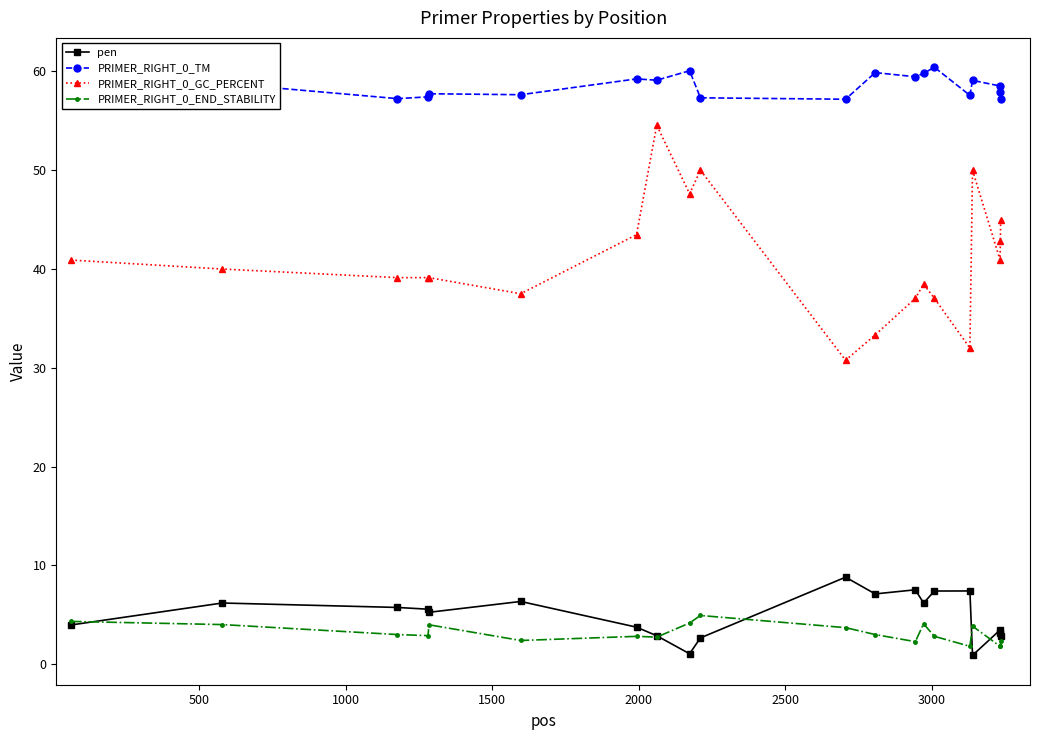

True or false: PRIMER_RIGHT_0_GC_PERCENT and pen intersect in this chart.

False